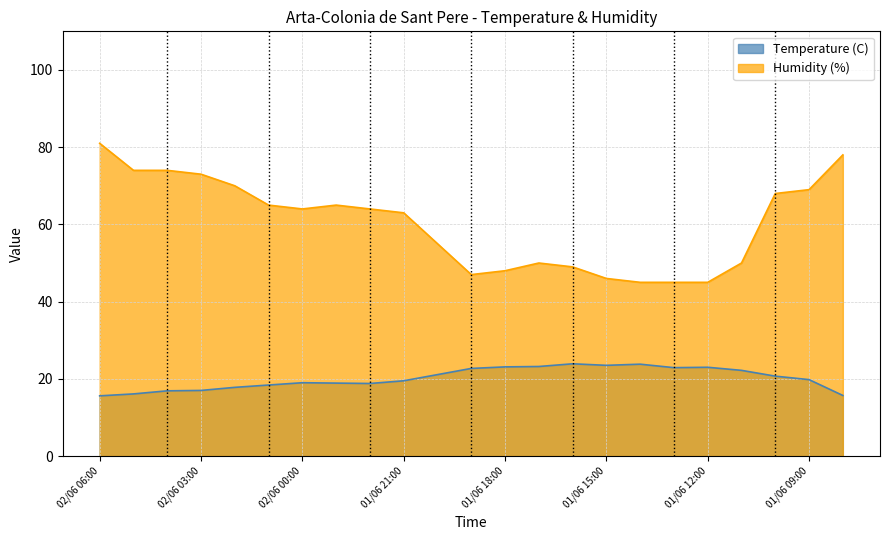

Which category has the lowest value in the Temperature (C) series?

02/06 06:00